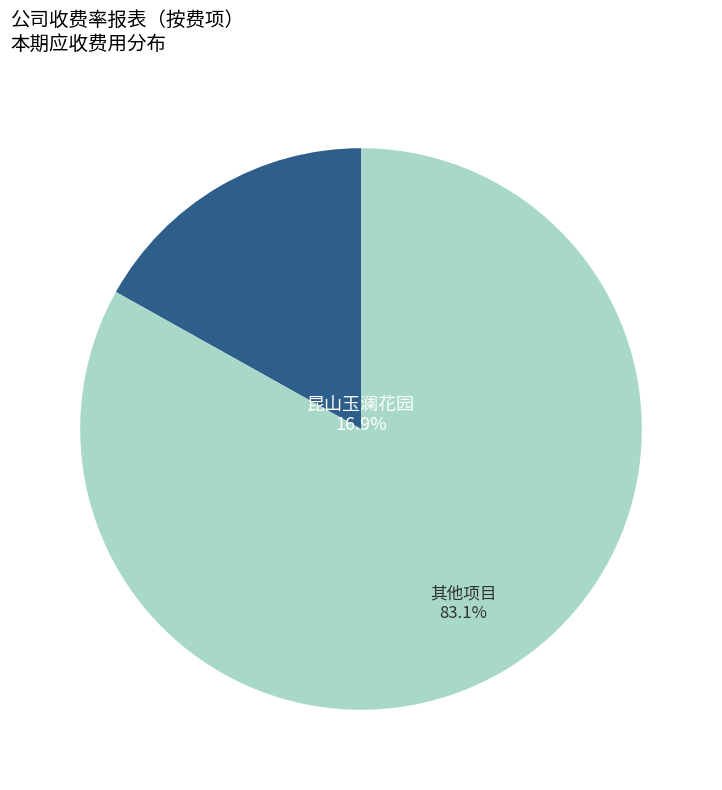

Does any single category account for the majority?

Yes